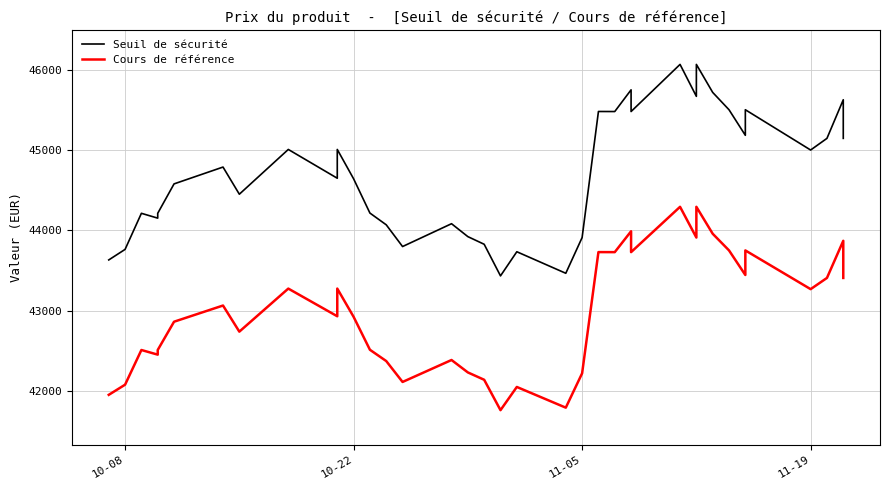

Count the number of data series in this chart.

2